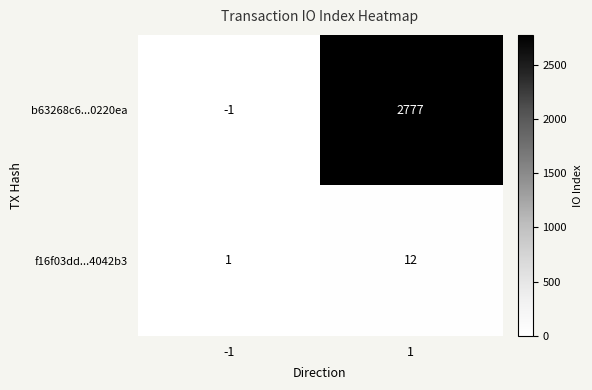

At how many categories does at least one series exceed 1432?

1